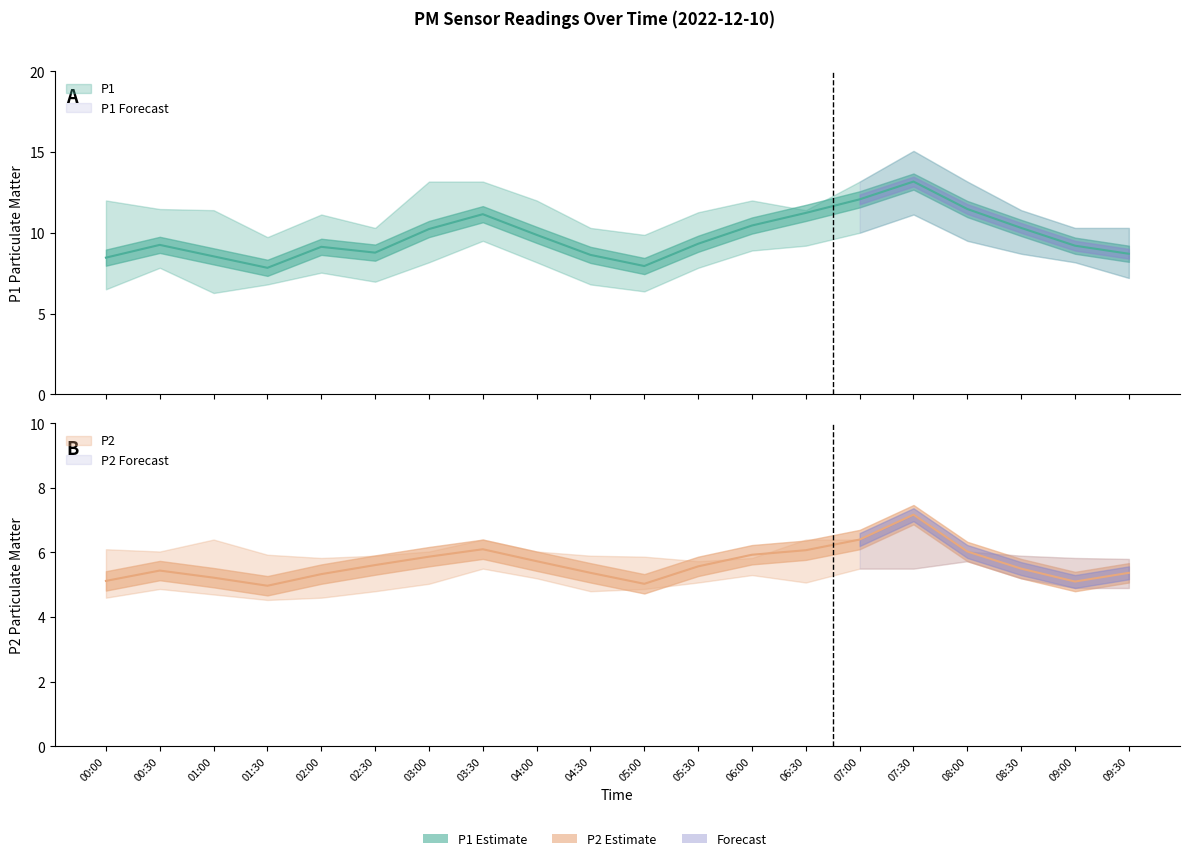

True or false: P2 and P1 cross at least once.

False